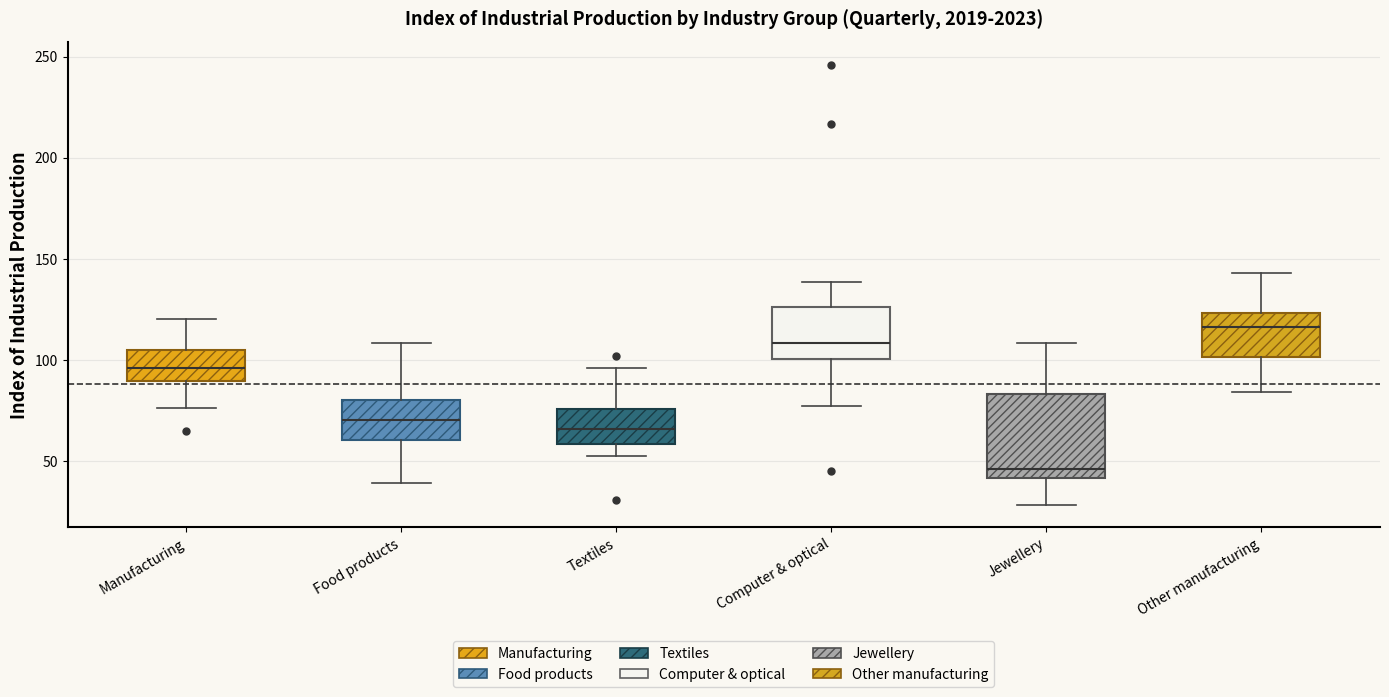

Reading left to right, transcribe this box plot: for each box, give where its median line is, the range the box spans, and where its two whiskers end, as read against the y-axis. The values are not printed on the chart, so give them approximately, as read against the axis.

Manufacturing: median 95, box 90 to 105, whiskers 75 to 120
Food products: median 70, box 60 to 80, whiskers 40 to 110
Textiles: median 65, box 60 to 75, whiskers 50 to 95
Computer & optical: median 110, box 100 to 125, whiskers 75 to 140
Jewellery: median 45, box 40 to 85, whiskers 30 to 110
Other manufacturing: median 115, box 100 to 125, whiskers 85 to 145